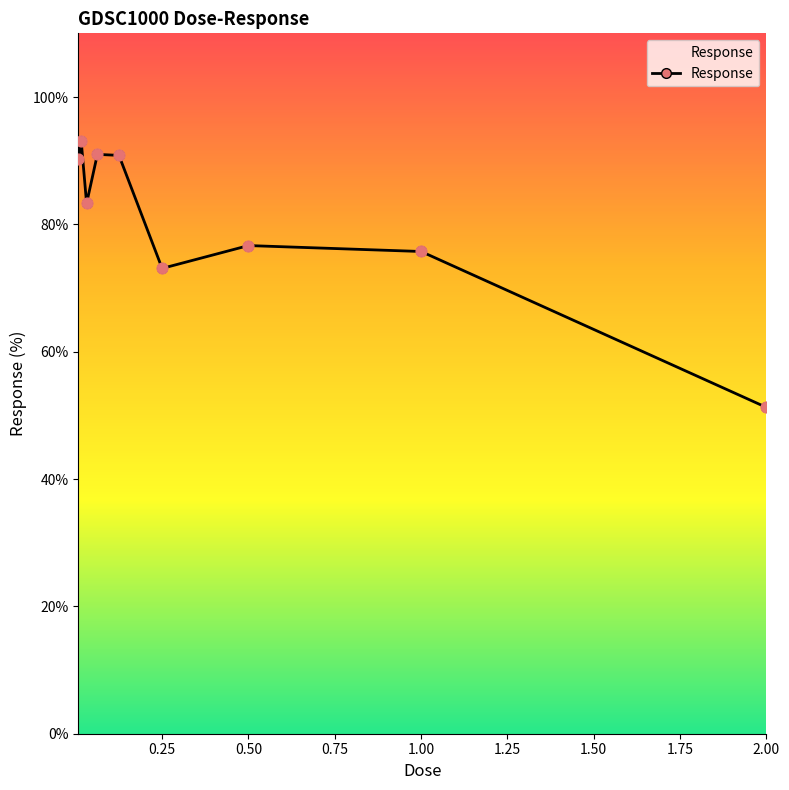

What is the value of the 9th point from the left?

51.2